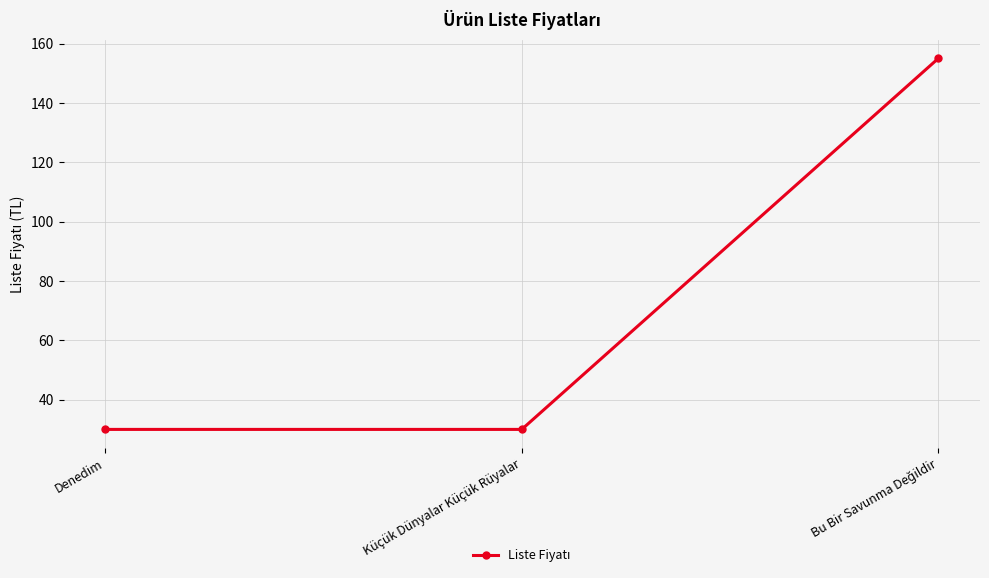

Approximately how many times larger is the value at Denedim compared to Küçük Dünyalar Küçük Rüyalar?

1.0